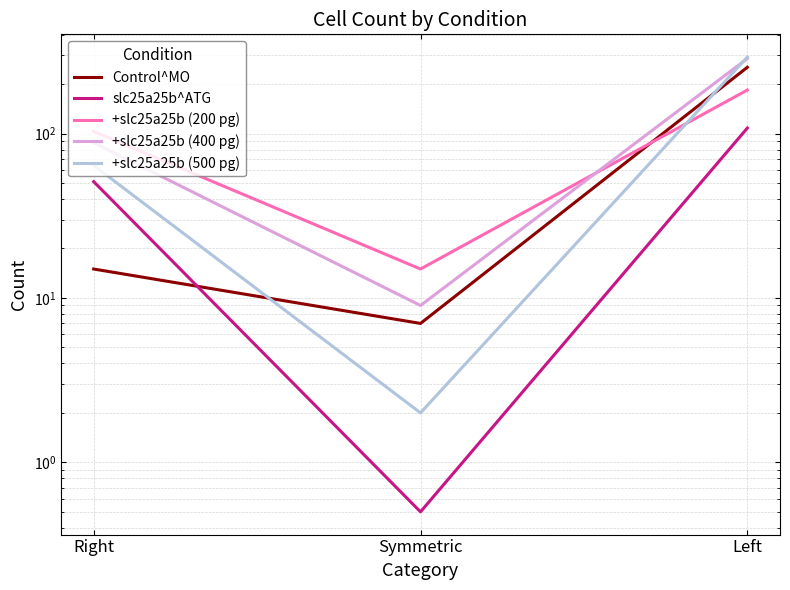

Does the chart have visible grid lines?

Yes